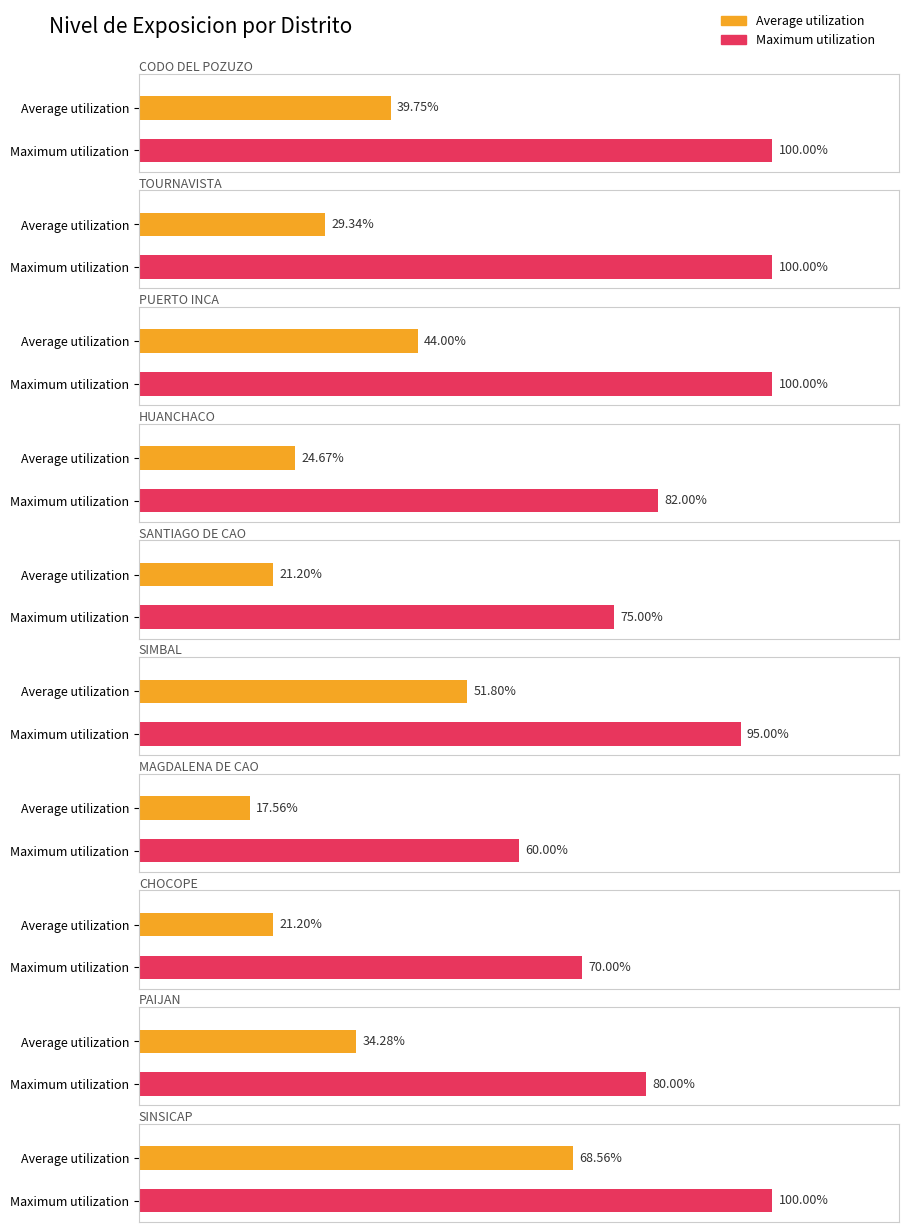

How many values in the Maximum utilization series are below 95?

5